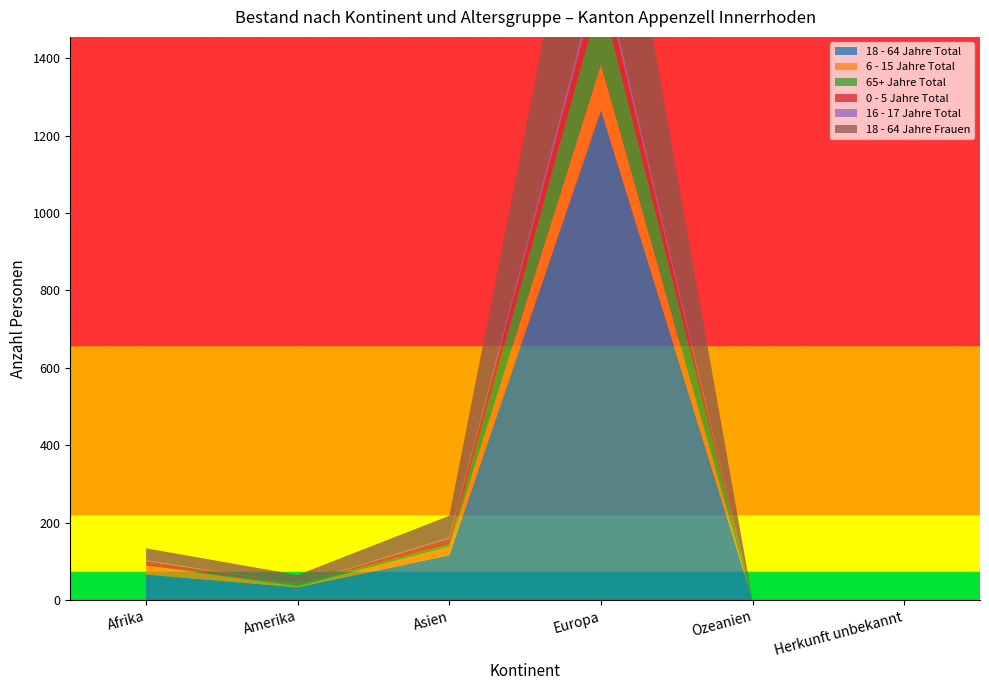

Reading left to right, extract all data points from this chart.

18 - 64 Jahre Total: 66	33	116	1265	0	0
6 - 15 Jahre Total: 23	3	22	118	0	0
65+ Jahre Total: 0	5	6	181	0	0
0 - 5 Jahre Total: 12	0	15	63	0	0
16 - 17 Jahre Total: 2	0	3	22	0	0
18 - 64 Jahre Frauen: 31	24	56	560	0	0